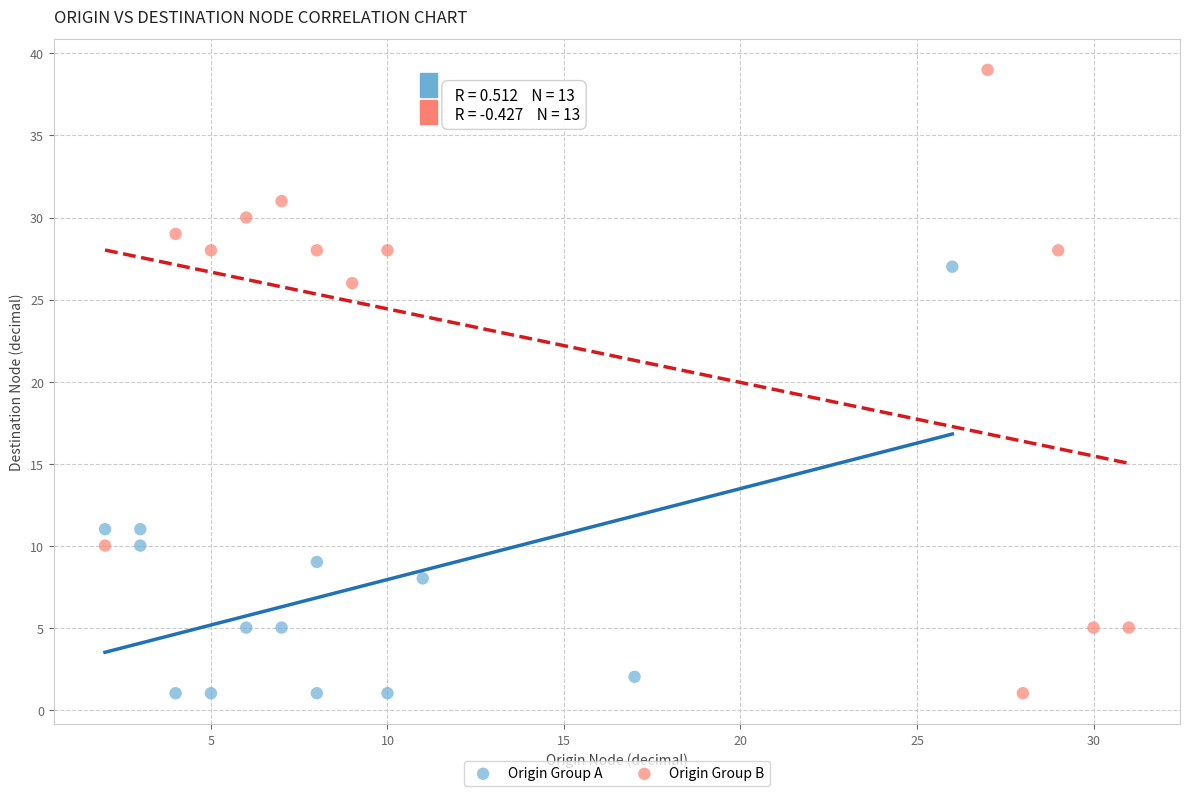

What are all the series names shown in the legend?

Origin Group A, Origin Group B